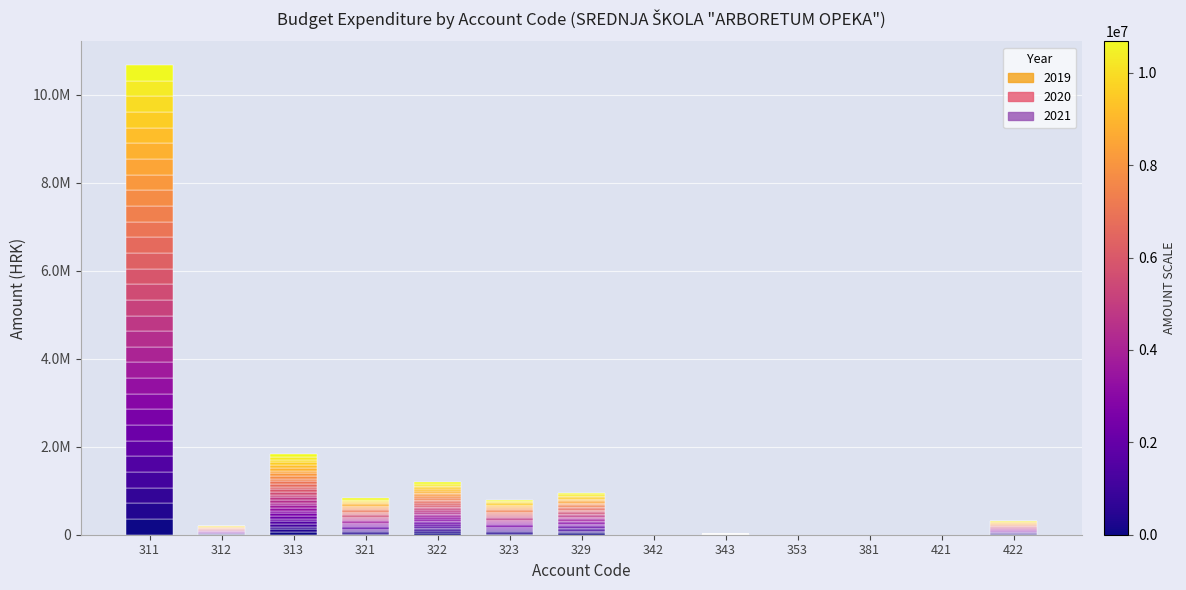

Between 322 and 422, which series saw the biggest shift?

2021